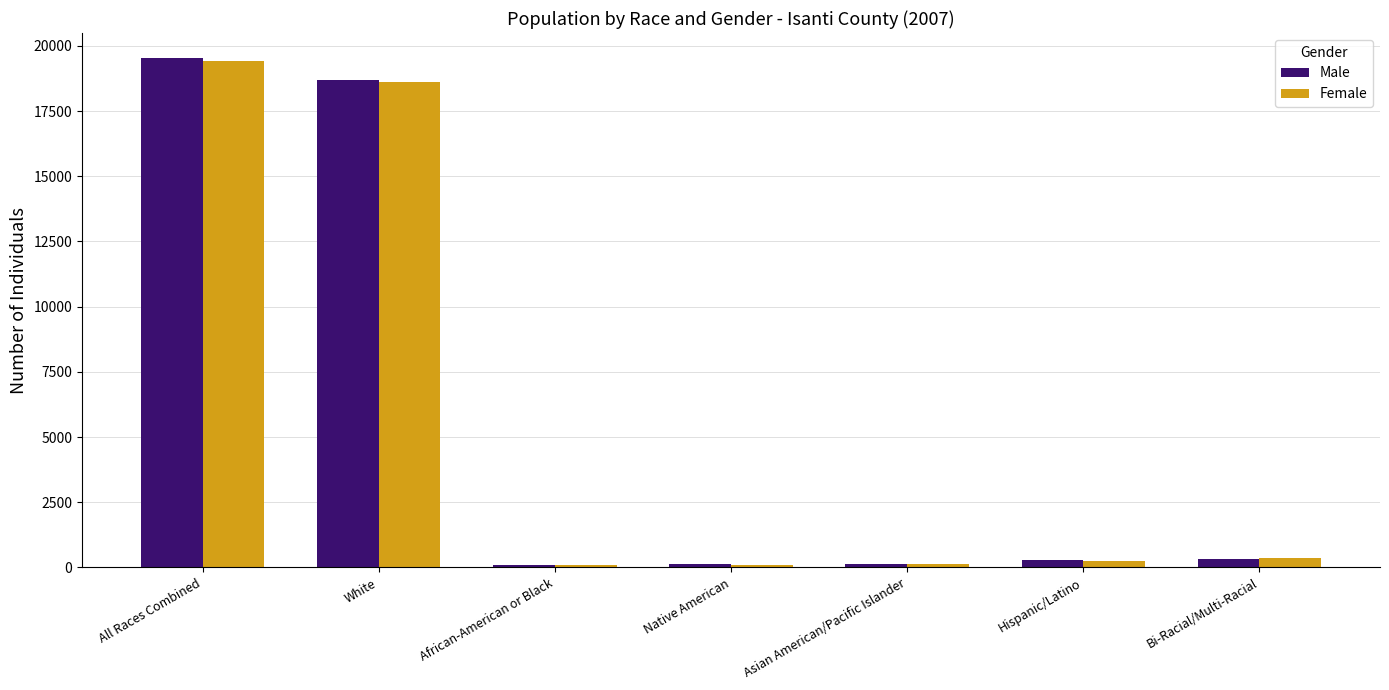

At which label is Male closest to 9807?

White